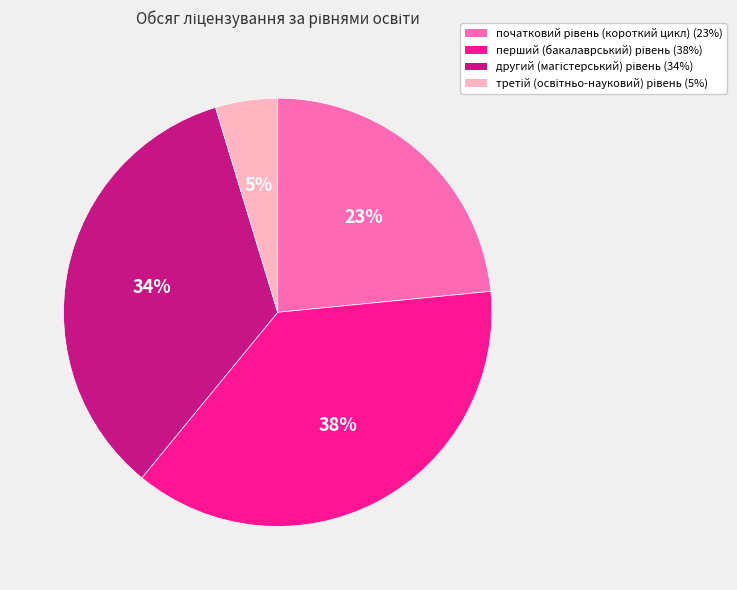

To the nearest percent, what is the average slice percentage?

25%